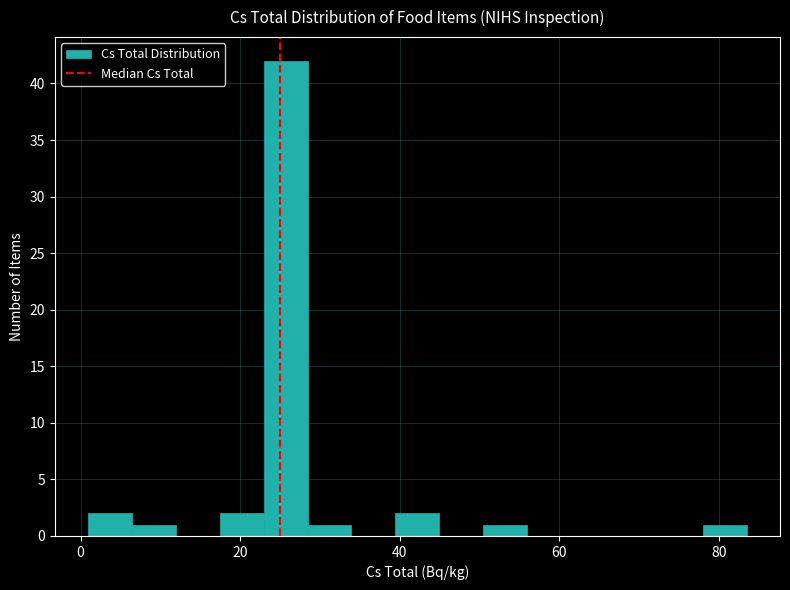

Read against the x-axis, roughly where is the centre of the tallest bar?

26